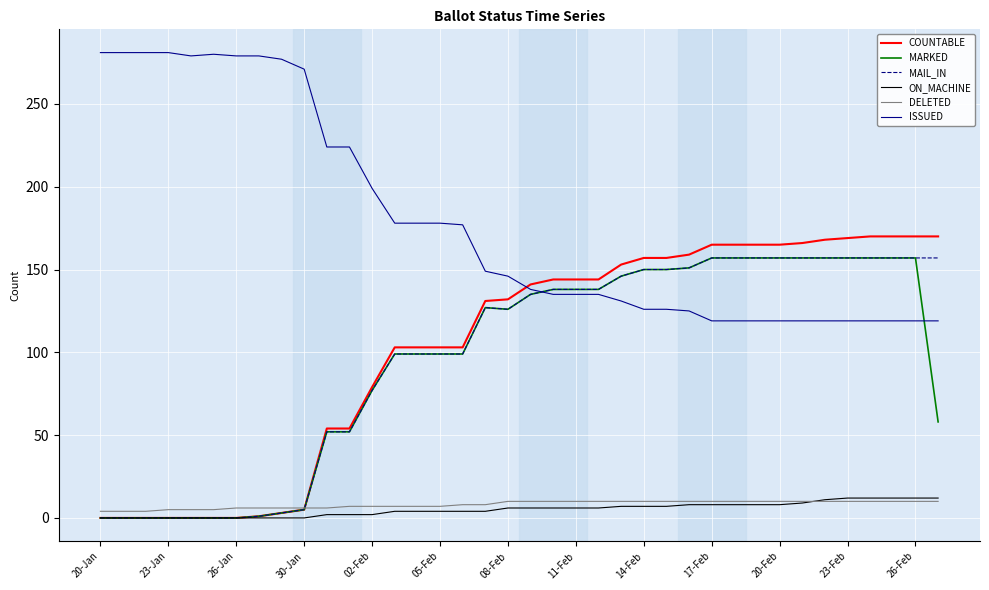

True or false: DELETED and MAIL_IN cross at least once.

True